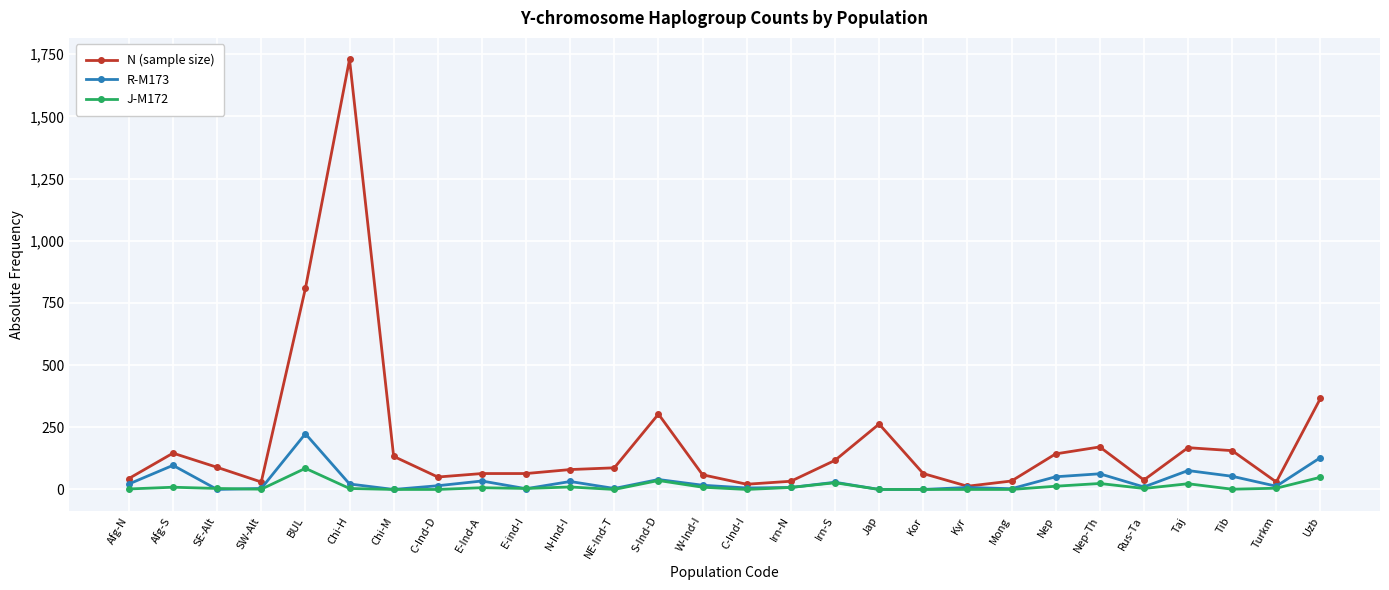

What is the label of the 15th point from the left?

C-Ind-I